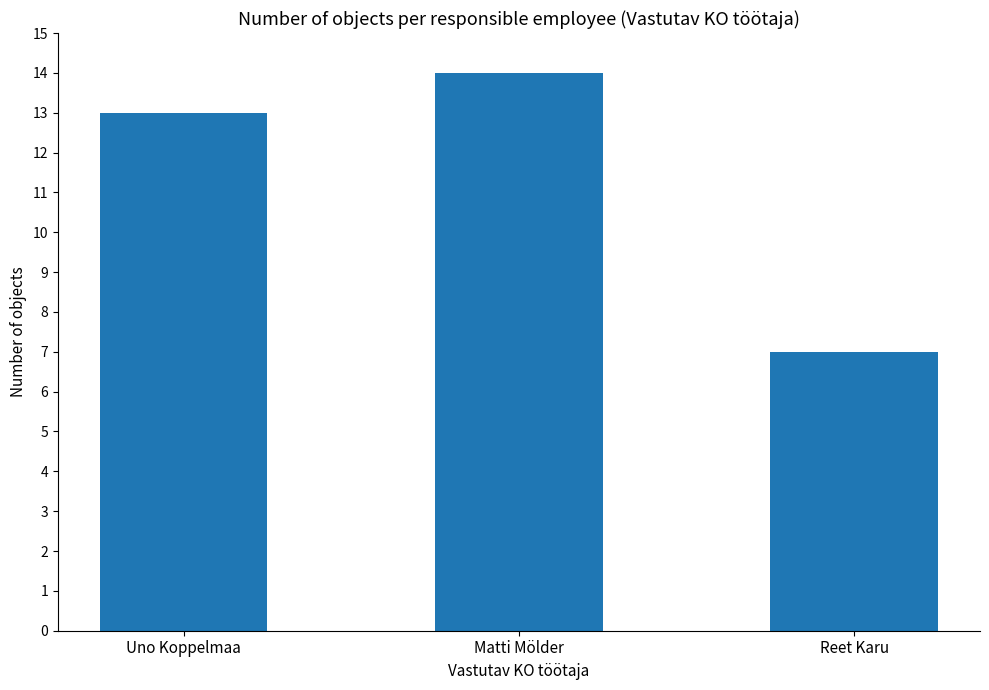

Reading right to left, what are all the values shown in this chart?

7	14	13